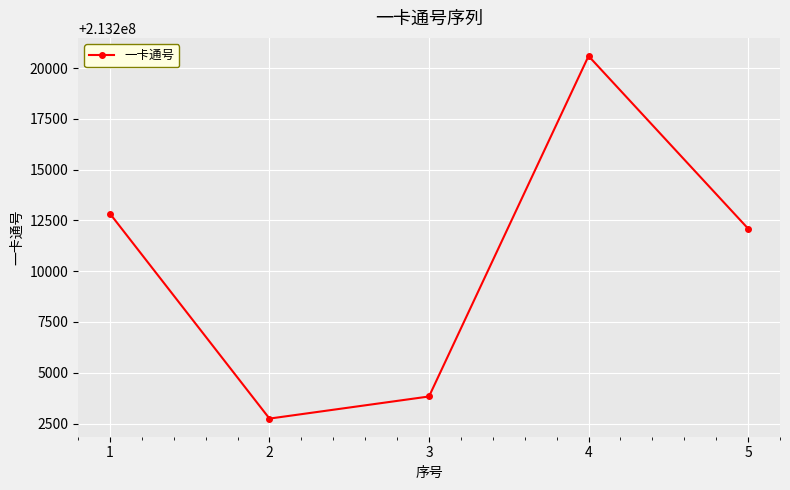

Where is the data nearest to the value 213211669?

5